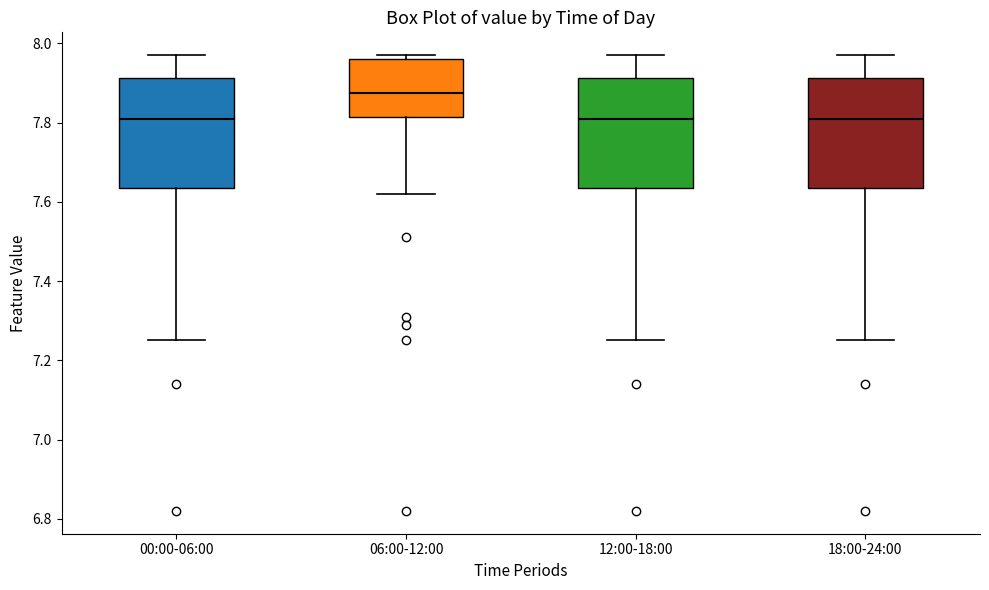

Reading left to right, transcribe this box plot: for each box, give where its median line is, the range the box spans, and where its two whiskers end, as read against the y-axis. The values are not printed on the chart, so give them approximately, as read against the axis.

00:00-06:00: median 7.82, box 7.64 to 7.92, whiskers 7.26 to 7.98
06:00-12:00: median 7.88, box 7.82 to 7.96, whiskers 7.62 to 7.98
12:00-18:00: median 7.82, box 7.64 to 7.92, whiskers 7.26 to 7.98
18:00-24:00: median 7.82, box 7.64 to 7.92, whiskers 7.26 to 7.98